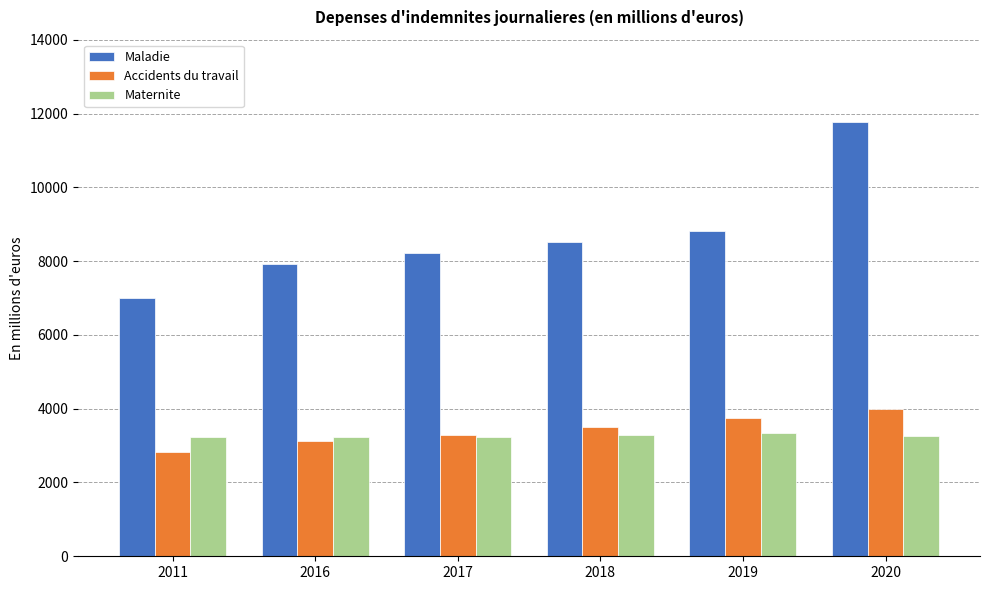

What is the minimum value shown in the chart?

2839